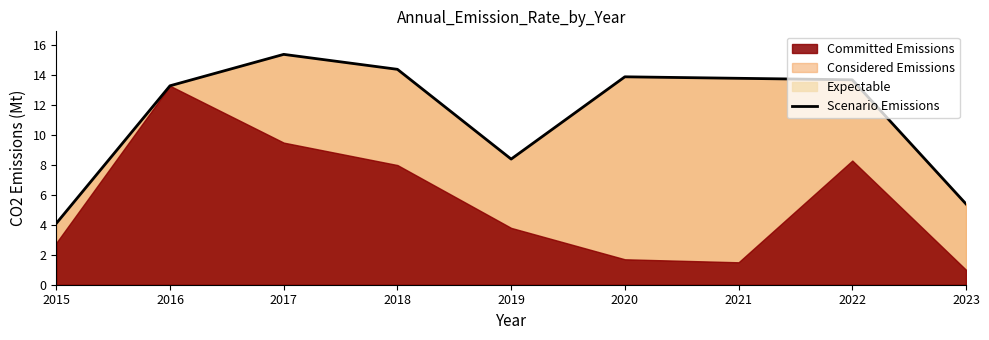

How many categories are shown in the chart?

9